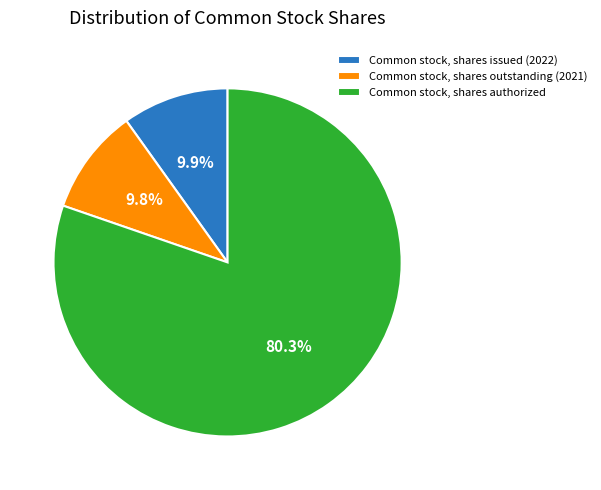

Do Common stock, shares authorized and Common stock, shares outstanding (2021) together represent more than half of the pie?

Yes